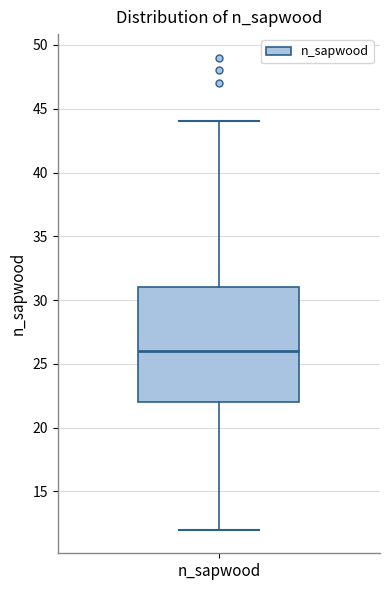

Transcribe this box plot: give where the median line is, the range the box spans, and where the two whiskers end, as read against the y-axis. The values are not printed on the chart, so give them approximately, as read against the axis.

median 26, box 22 to 31, whiskers 12 to 44